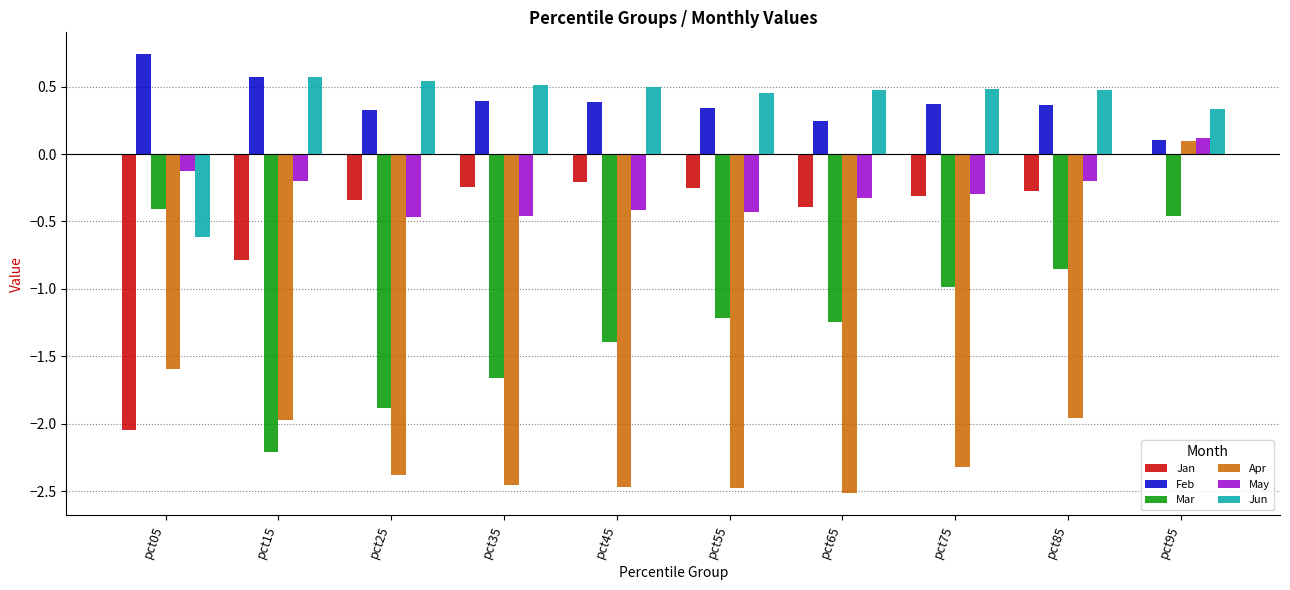

How many data points in Jun are above 0?

9